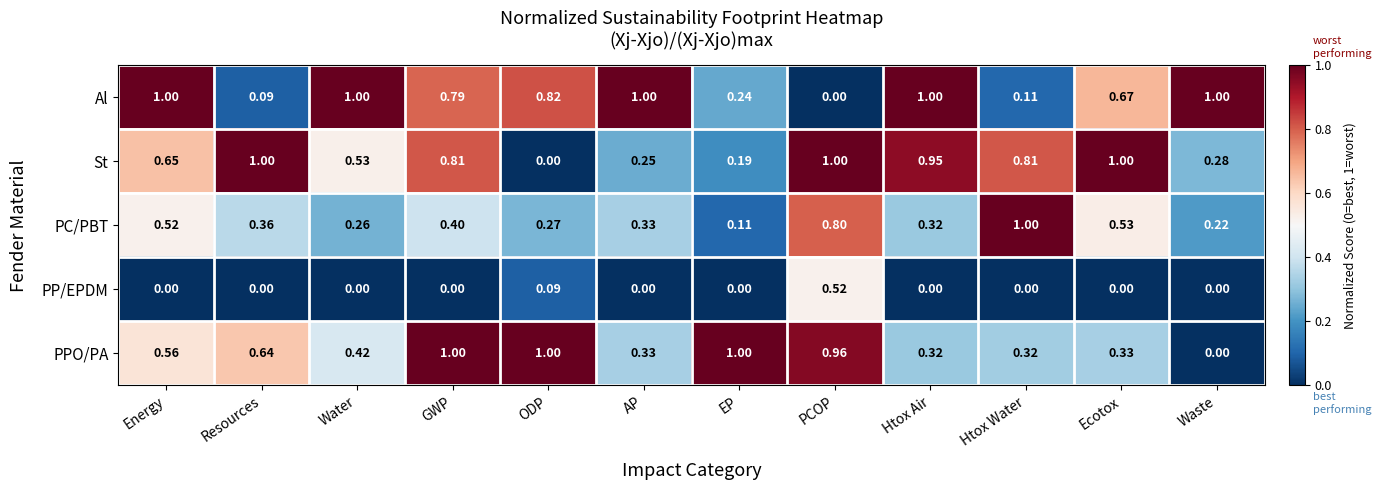

At PCOP, list the series in order from smallest to largest.

Al, PP/EPDM, PC/PBT, PPO/PA, St